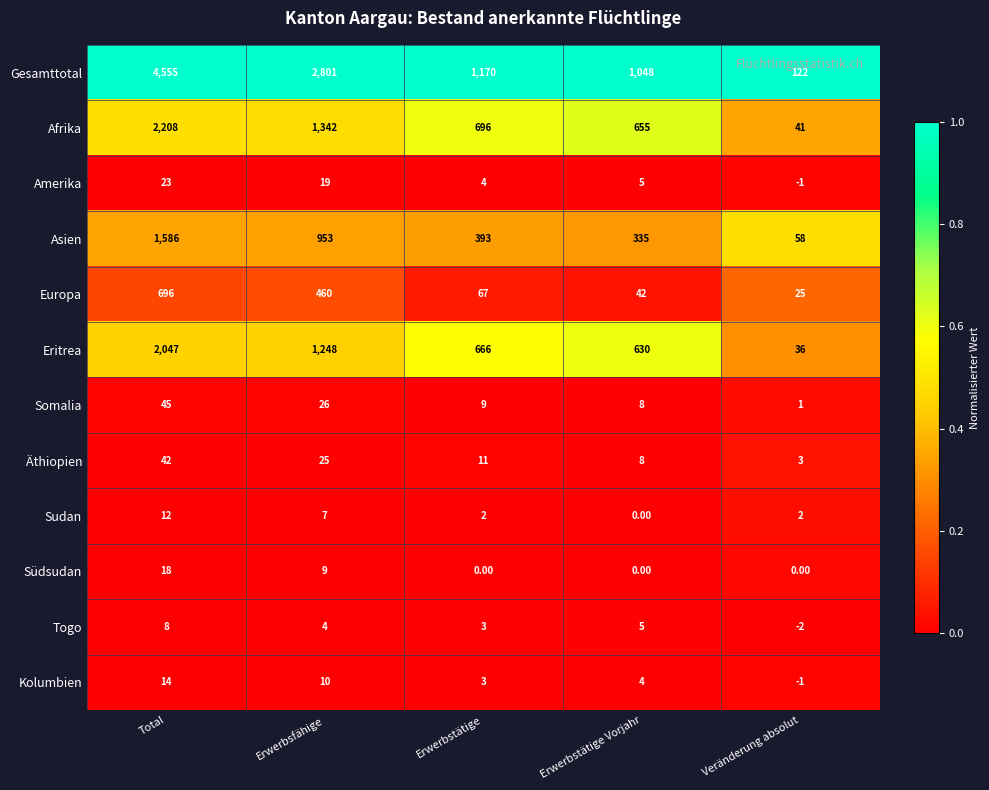

Is the value of Afrika at Total greater than the value of Asien at Total?

Yes